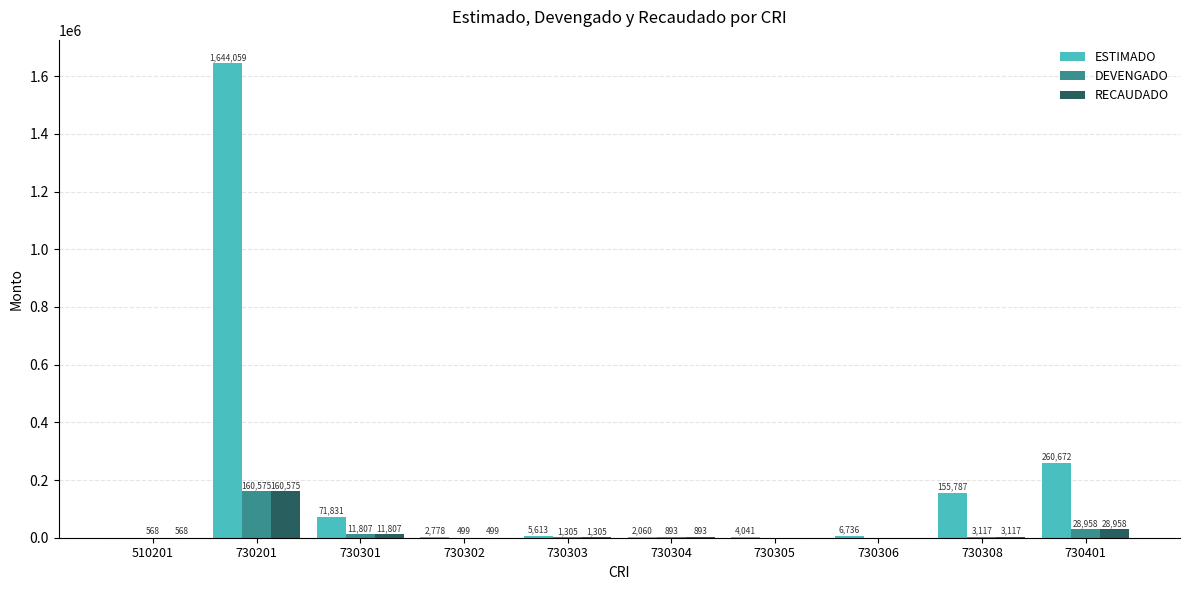

Are the bars grouped side by side (vs. stacked)?

Yes